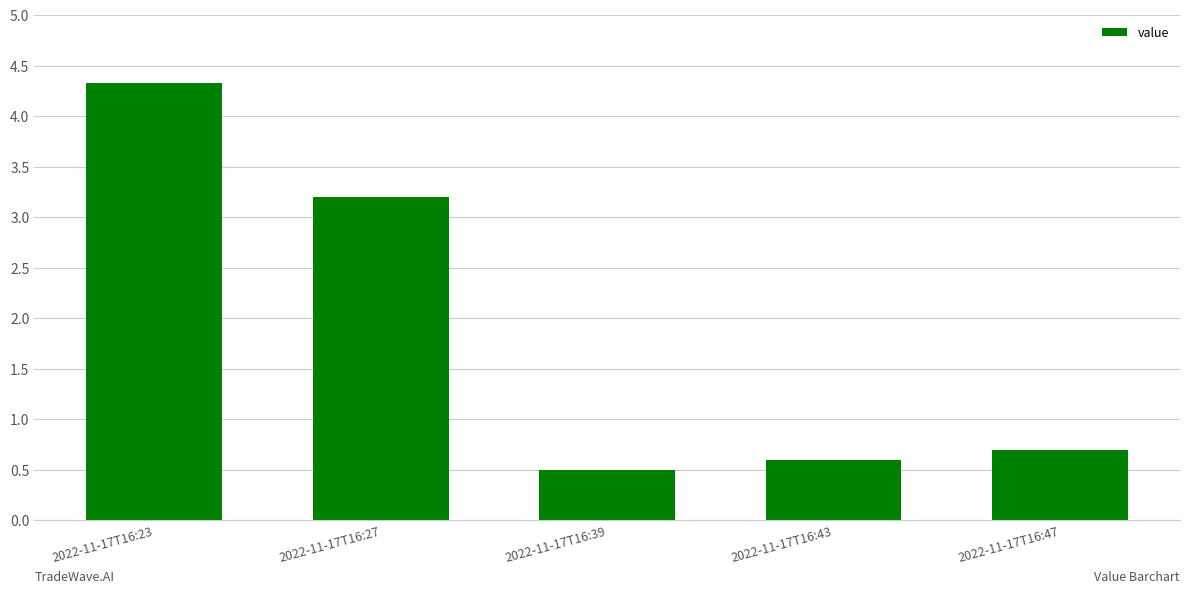

What is the difference between the values at 2022-11-17T16:39 and 2022-11-17T16:43?

0.1